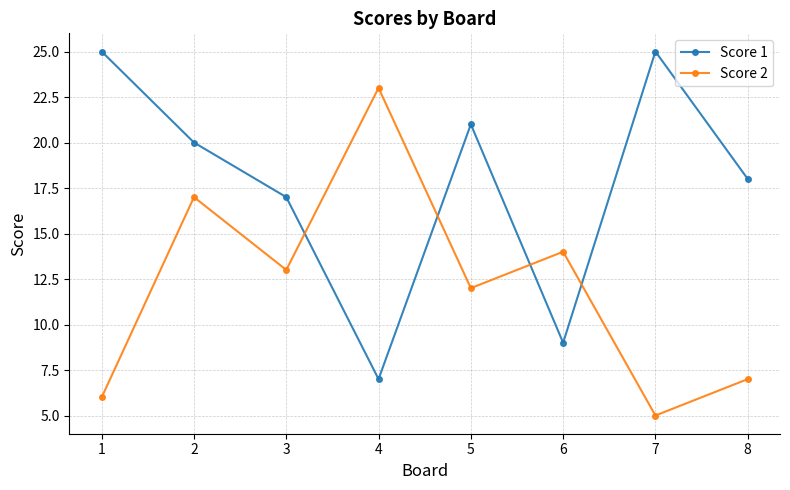

What is the difference between the second highest and minimum values in the Score 2 series?

12